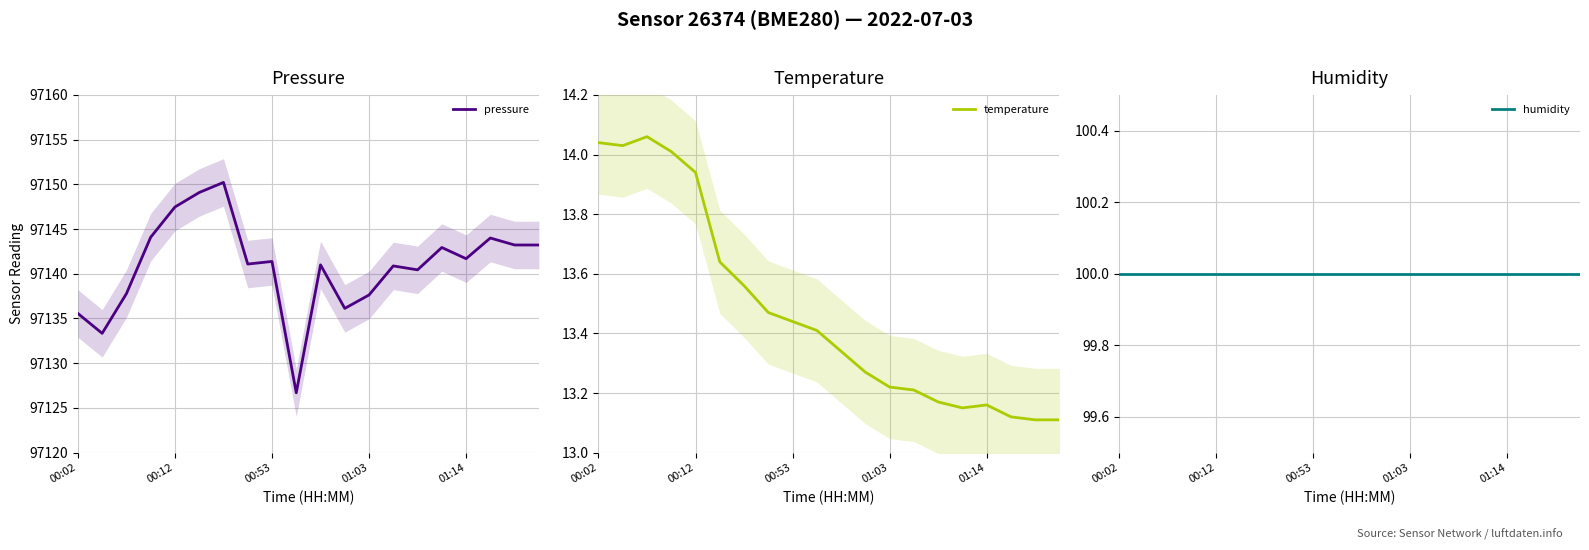

What are all the series names shown in the legend?

pressure, temperature, humidity